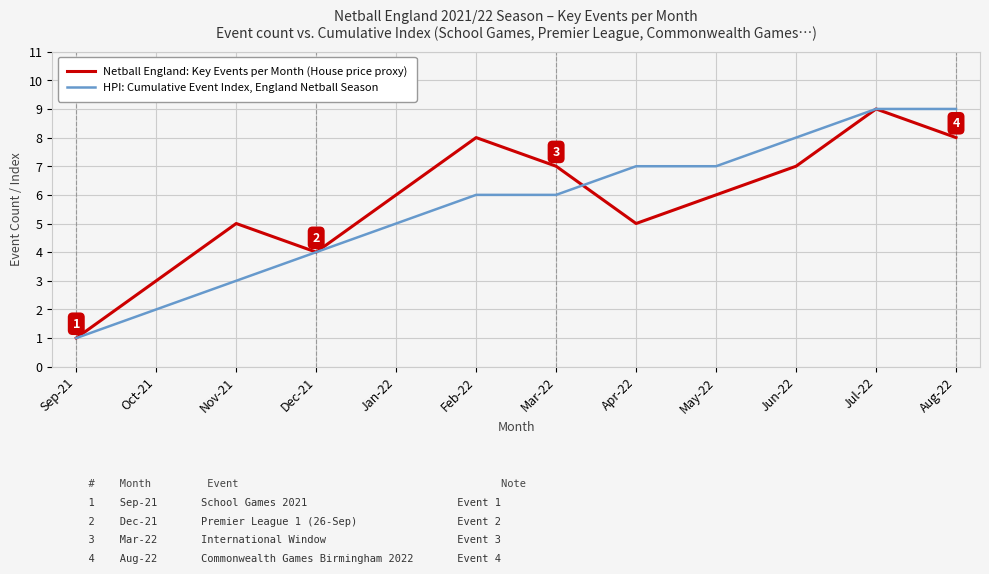

How many series are shown in this chart?

2